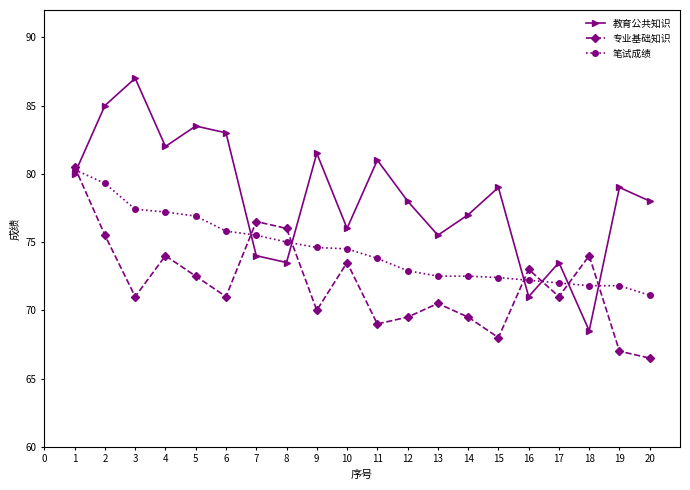

What is the sum of the 教育公共知识 values at 10 and 7?

150.0